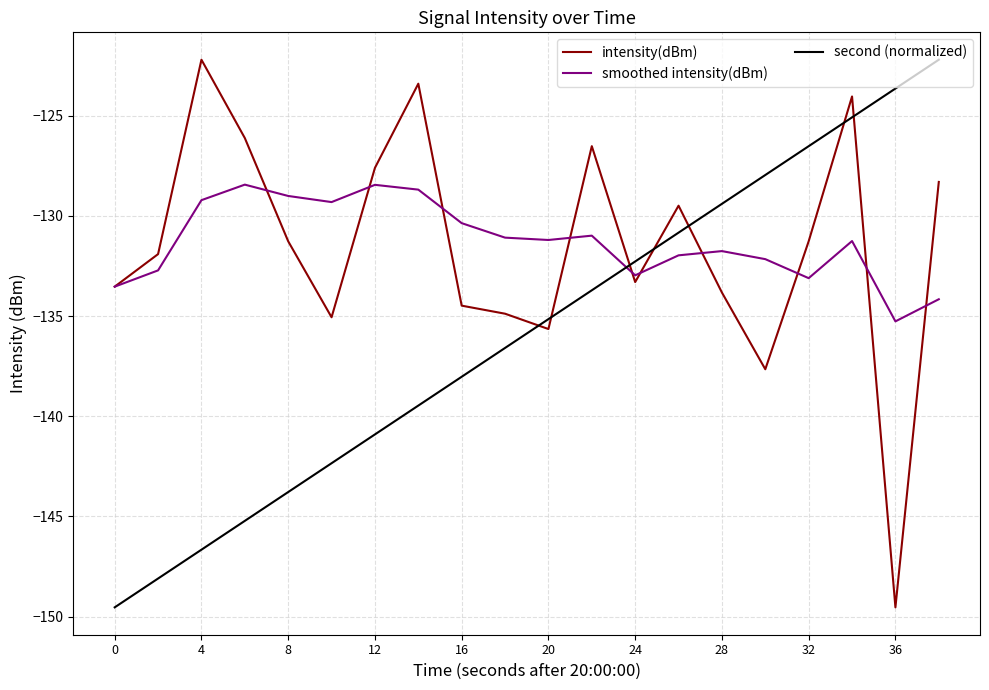

What is the minimum value for intensity(dBm)?

-149.5